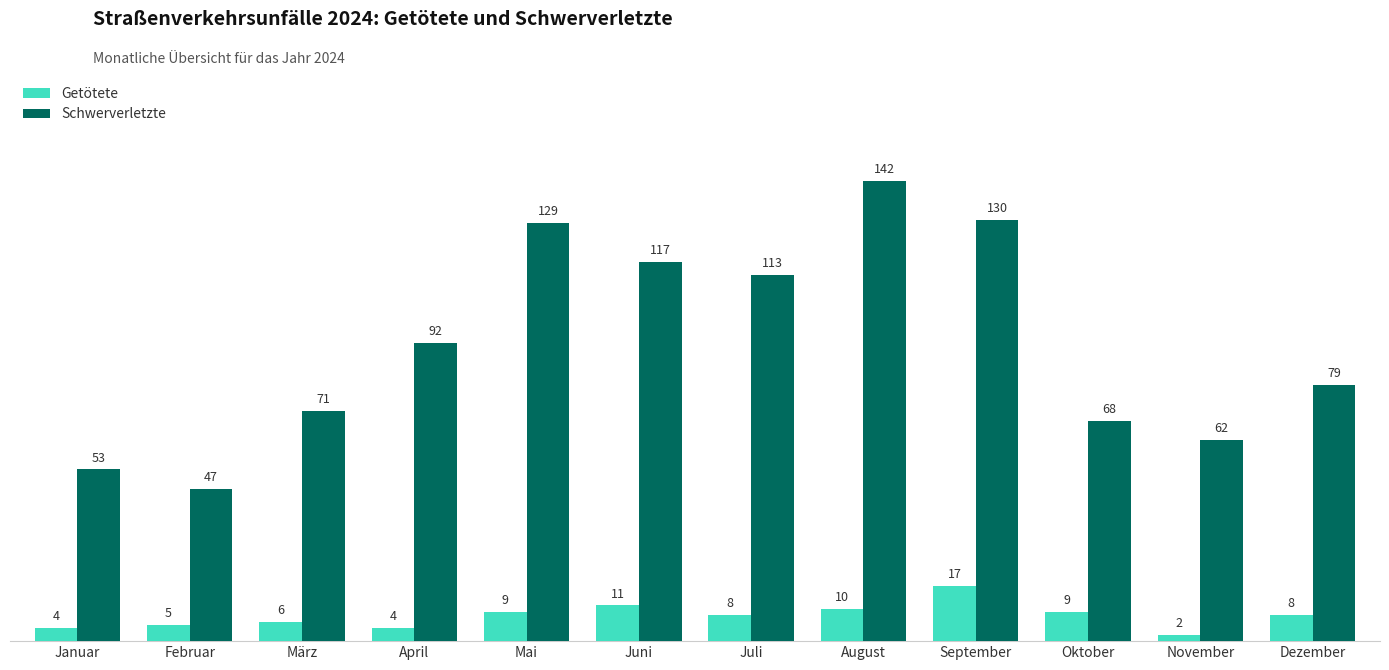

What is the approximate value of Getötete at Juni?

11